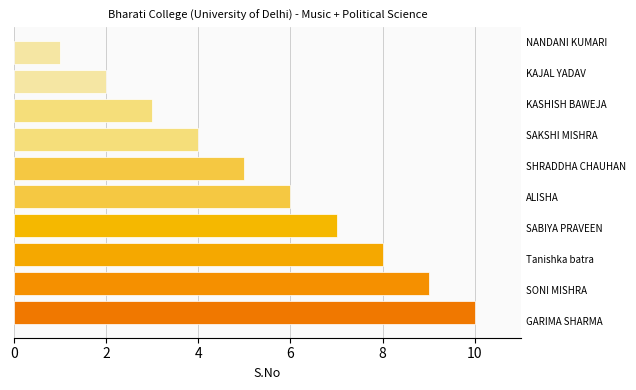

What is the maximum value shown in the chart?

10